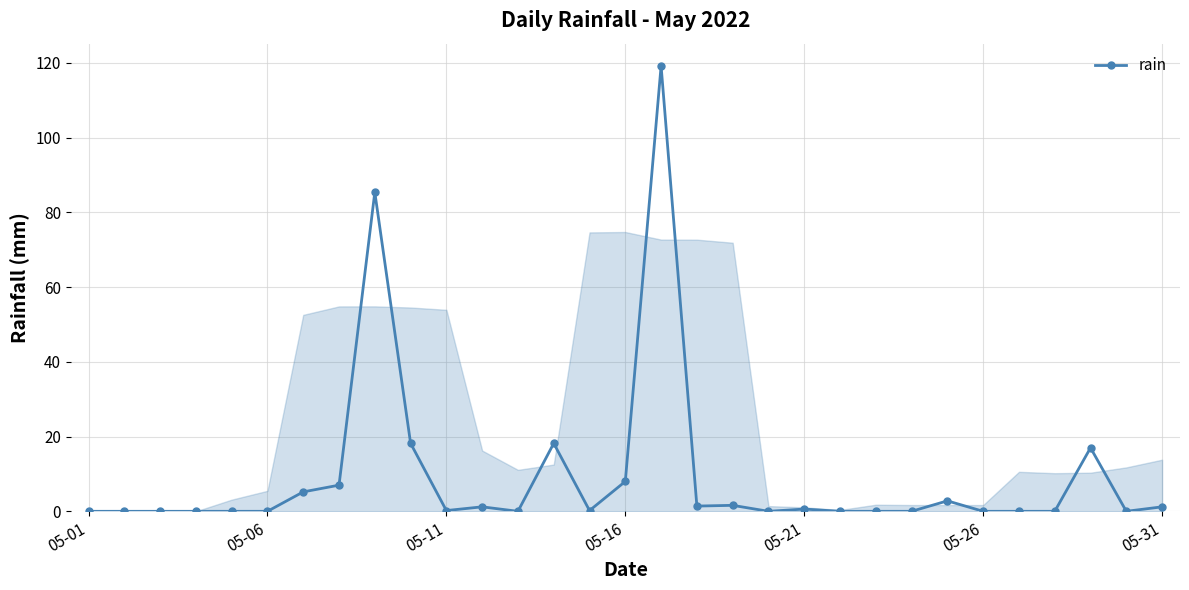

True or false: there are more than 2 points higher than both neighbors.

True